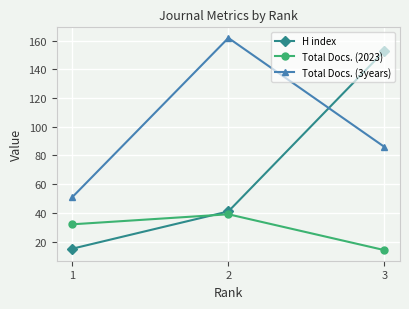

Which category has the highest value across all series?

2